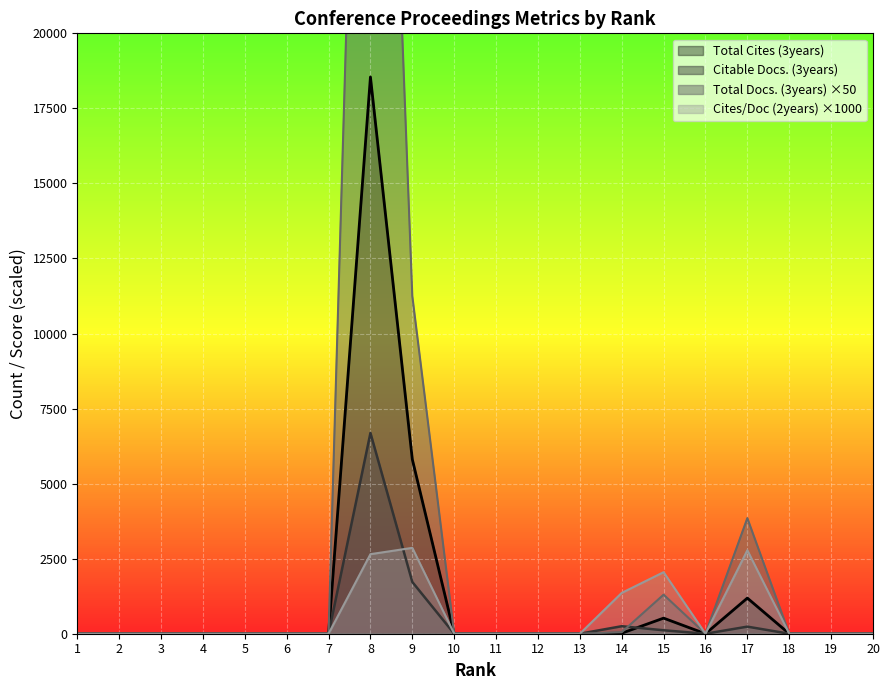

Count the number of data series in this chart.

4